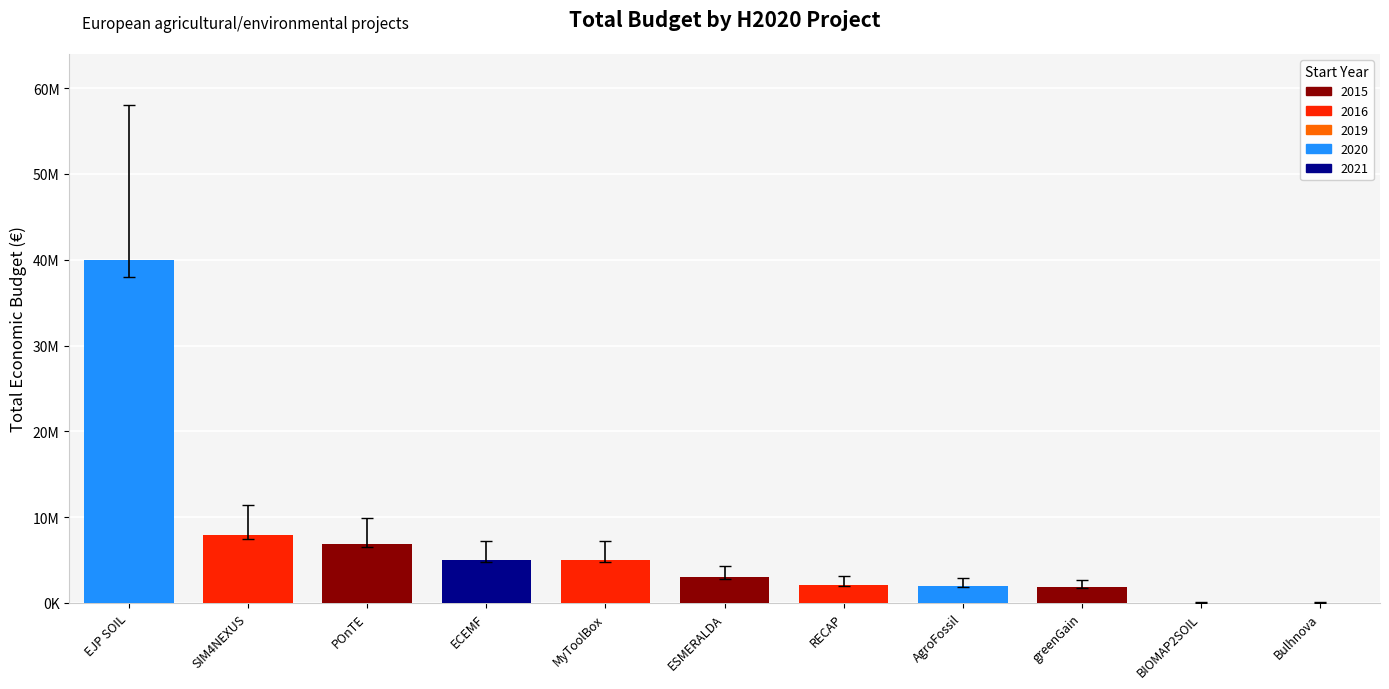

Reading right to left, transcribe all the data shown in this chart.

Bulhnova=50000	BIOMAP2SOIL=50000	greenGain=1829390	AgroFossil=1999937	RECAP=2142381	ESMERALDA=3002166	MyToolBox=4997660	ECEMF=4999563	POnTE=6850000	SIM4NEXUS=7895657	EJP SOIL=40000000